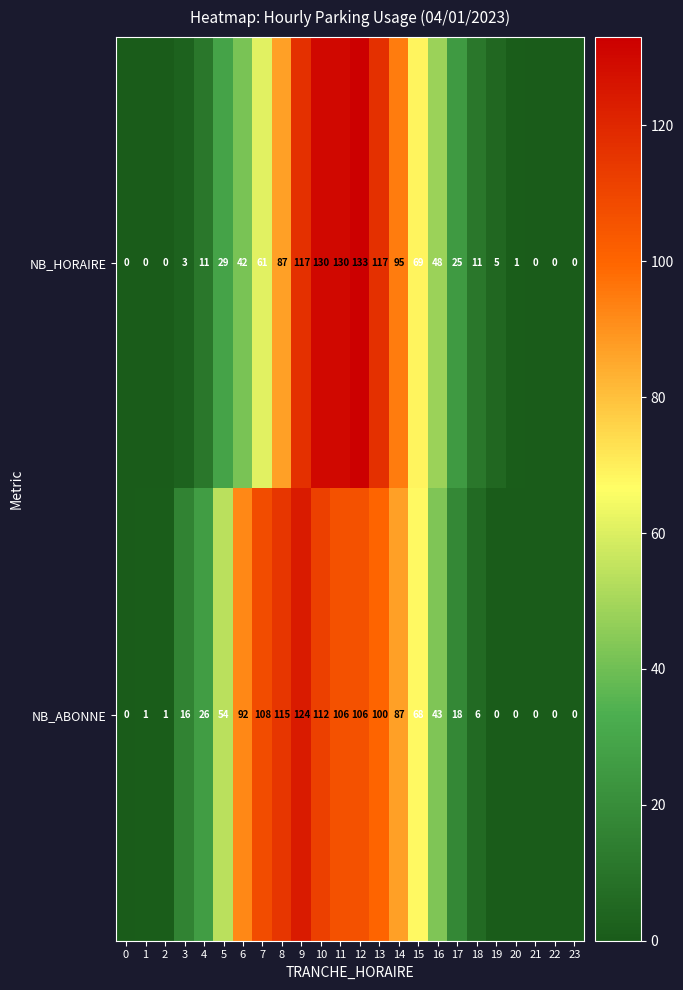

Read the NB_ABONNE value at 13, to the nearest 5.

100